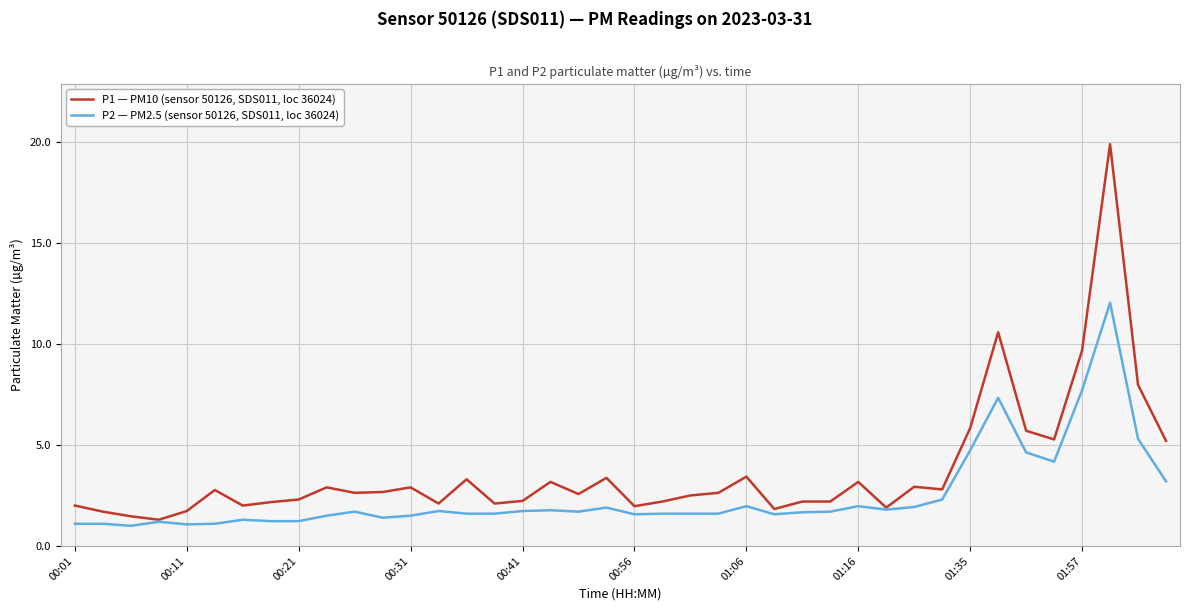

What is the minimum value for P1 — PM10 (sensor 50126, SDS011, loc 36024)?

1.3